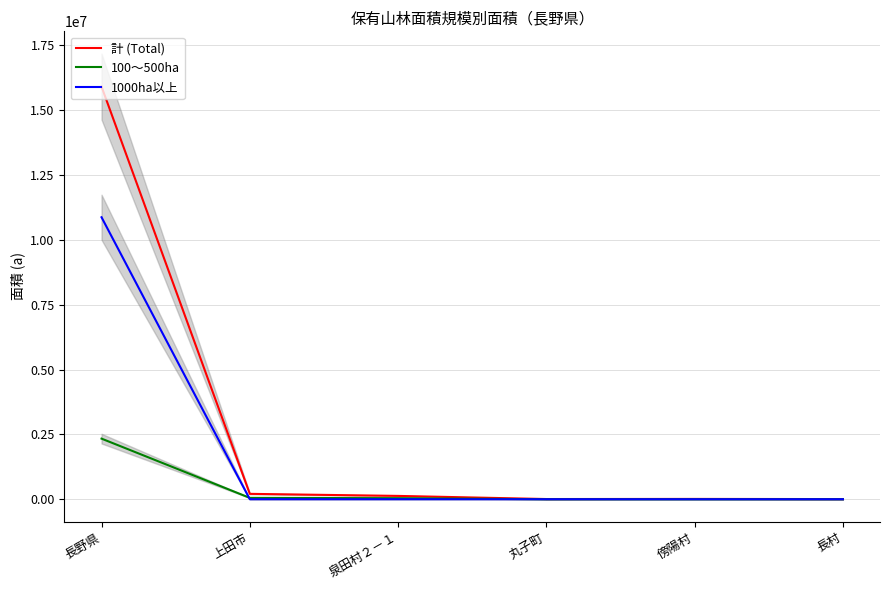

Where do 1000ha以上 and 100～500ha first cross each other?

長野県 and 上田市